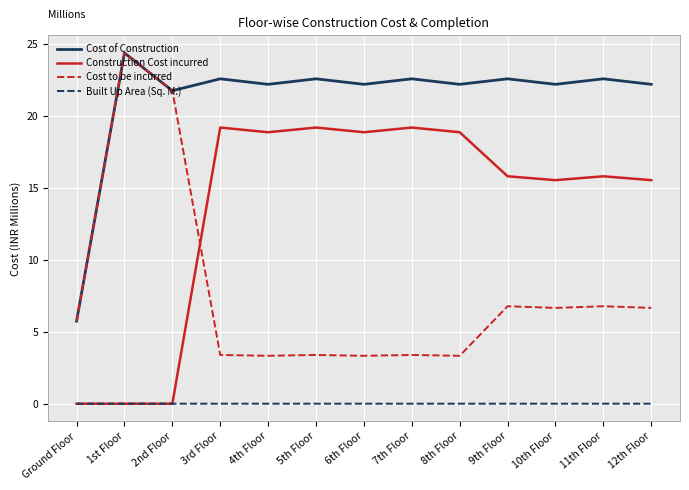

Which category has the highest value across all series?

1st Floor